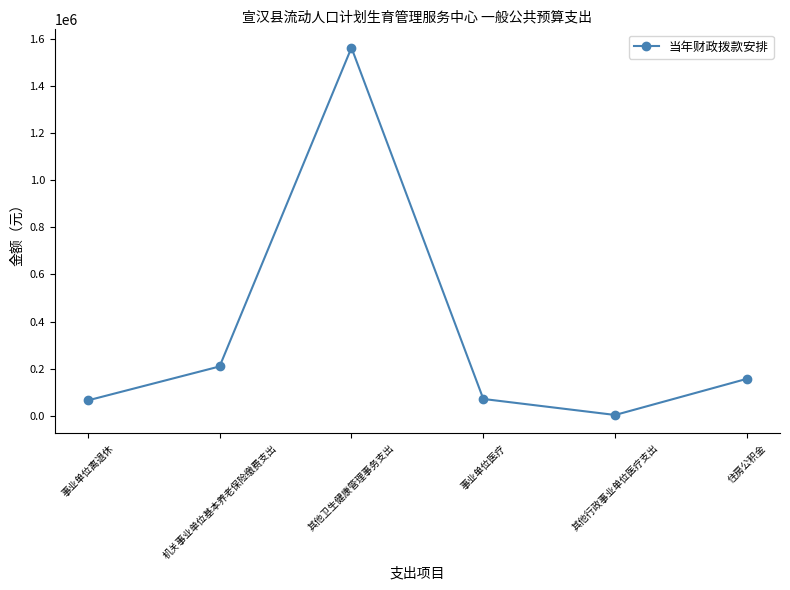

True or false: there are more than 1 points higher than both neighbors.

False